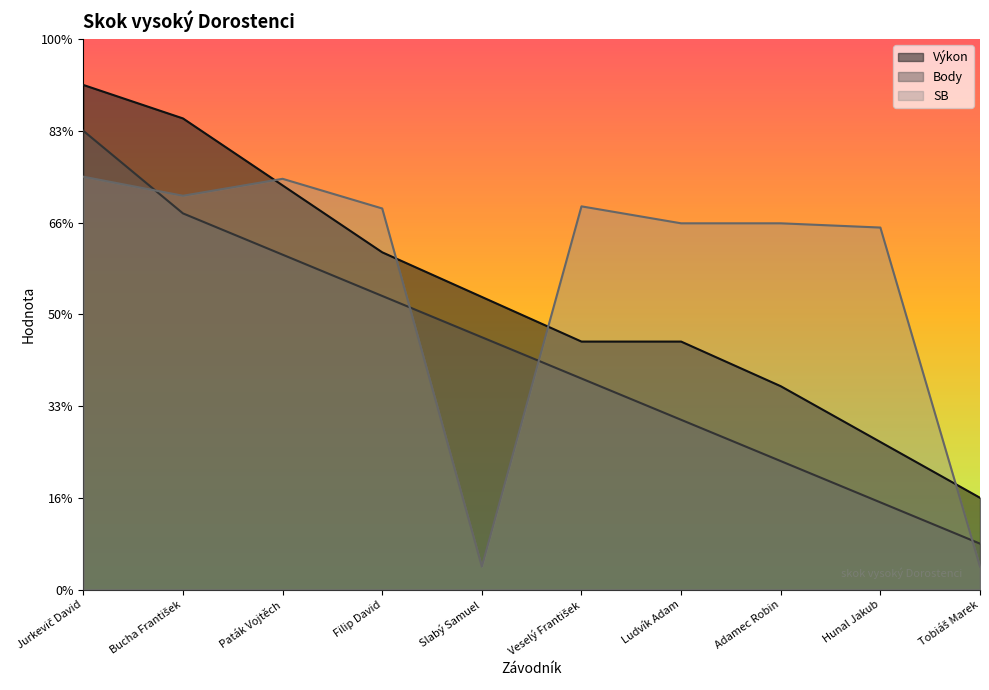

At which label is Výkon closest to 6?

Slabý Samuel